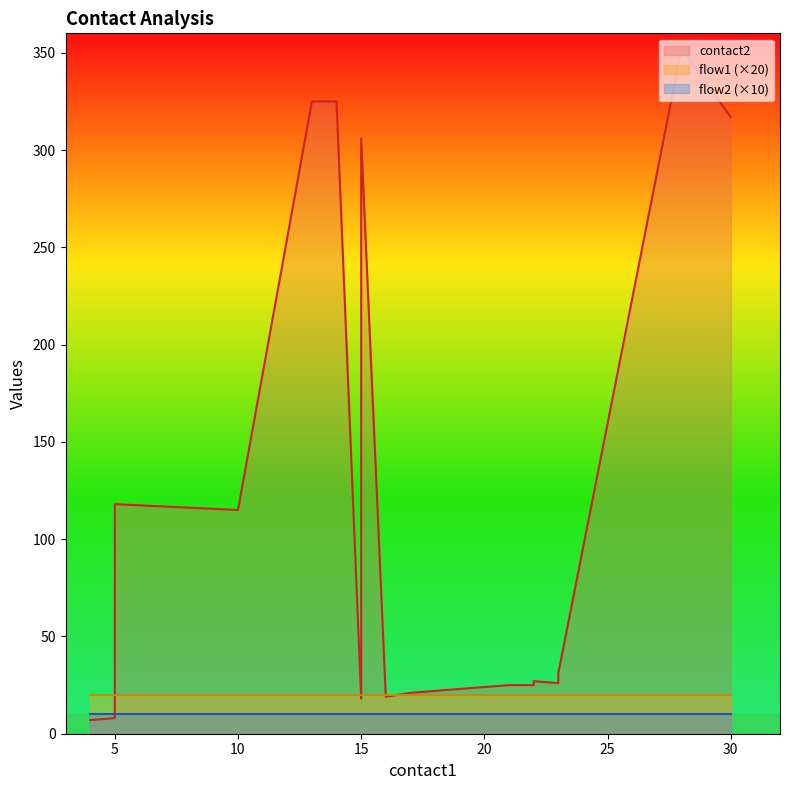

What is the average value of the flow2 series?

1